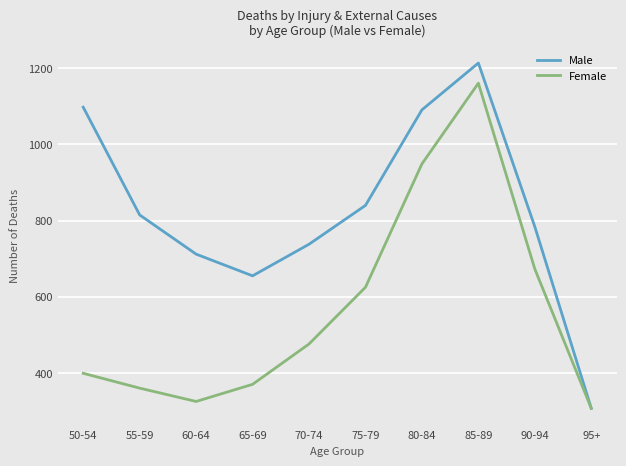

What is the maximum value for Male?

1214